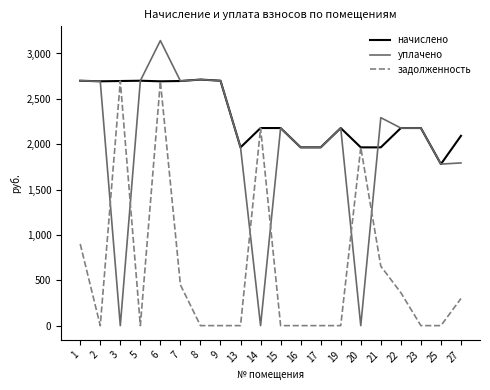

Rank the series by their average value, from lowest to highest.

задолженность, уплачено, начислено